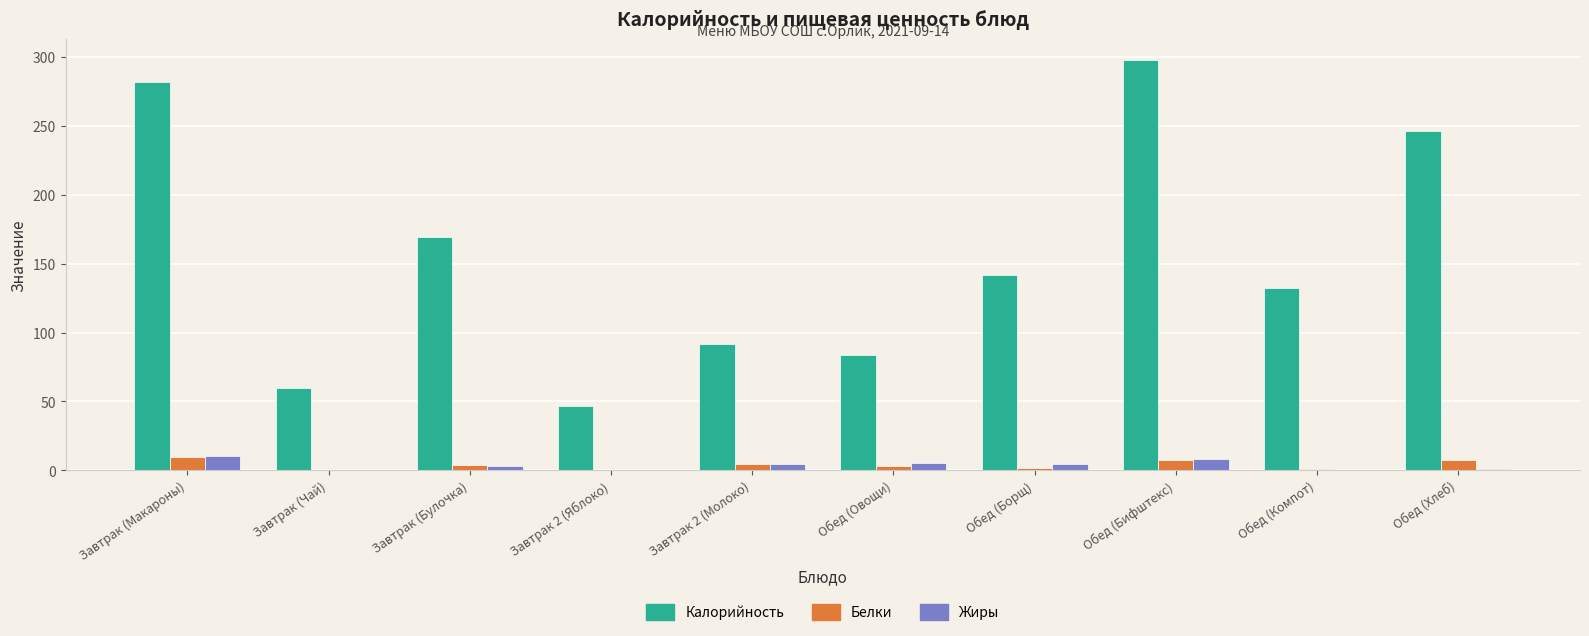

What is the sum of all Белки values?

38.7